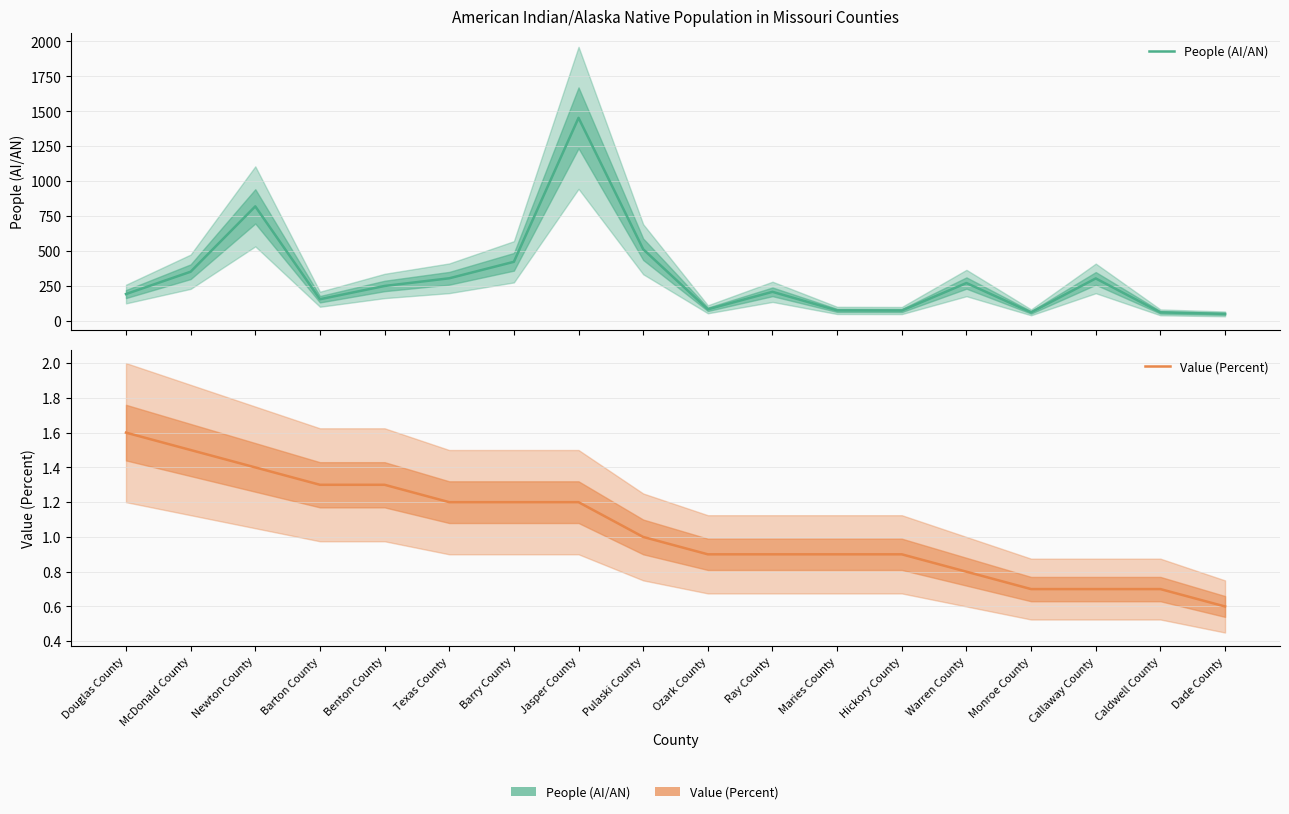

At which category does People (AI/AN) reach its first local valley?

Barton County